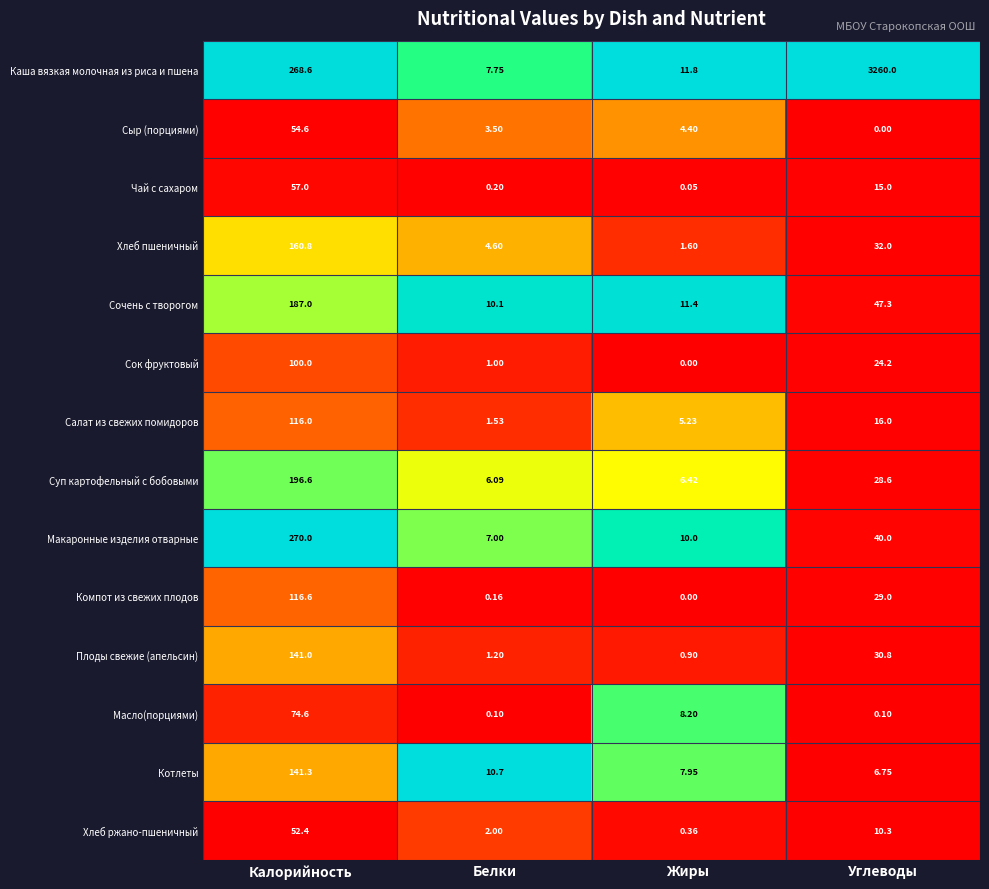

Rank the categories by Сок фруктовый value from lowest to highest.

Жиры, Белки, Углеводы, Калорийность